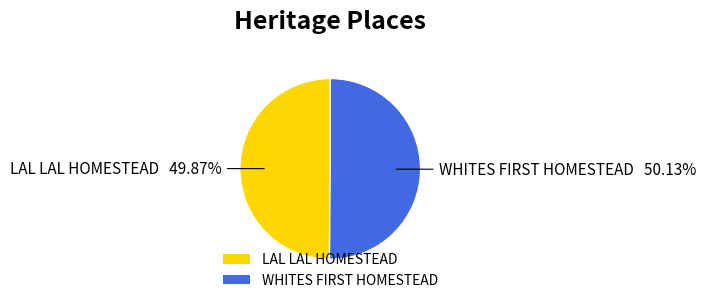

How many slices are in this pie chart?

2